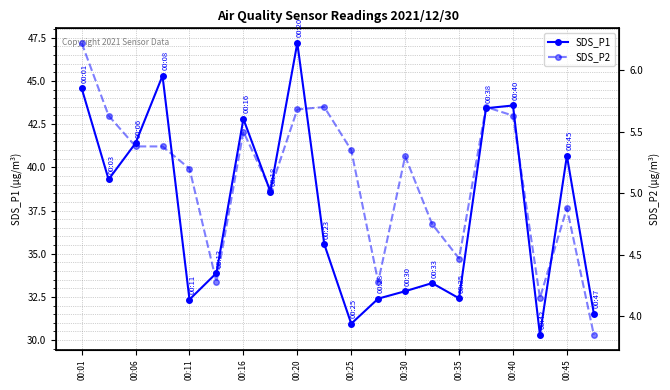

True or false: SDS_P2 and SDS_P1 cross at least once.

False